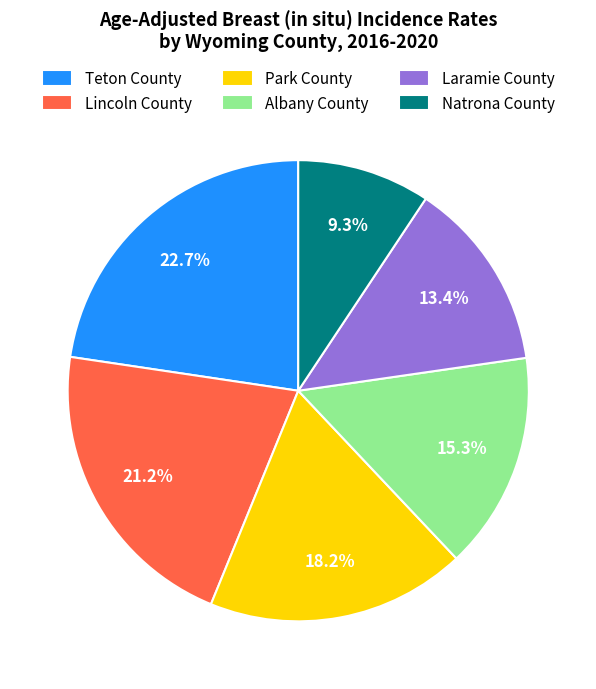

True or false: Albany County accounts for 4% of the total.

False